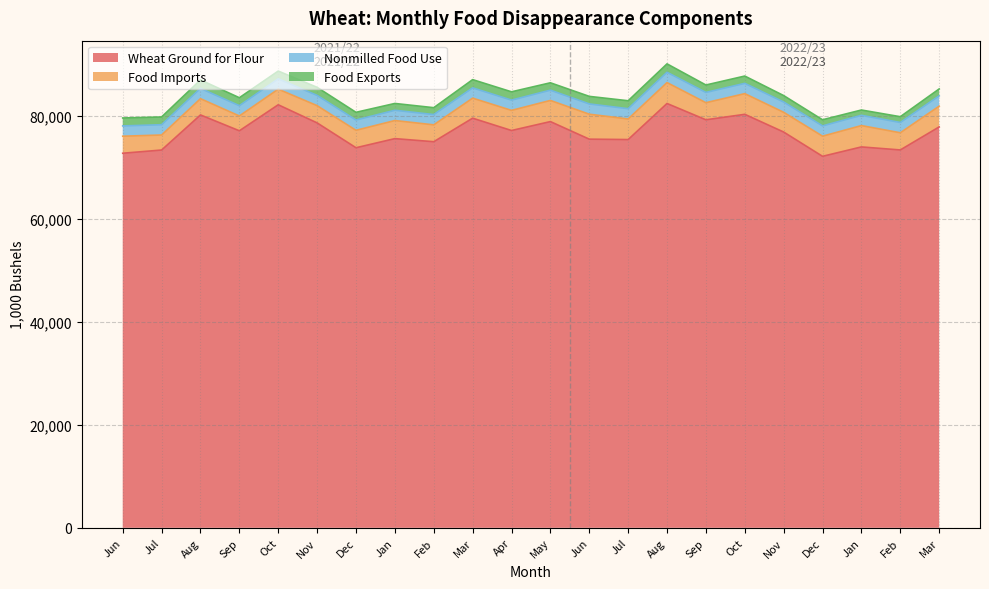

What is the greatest value displayed?

82461